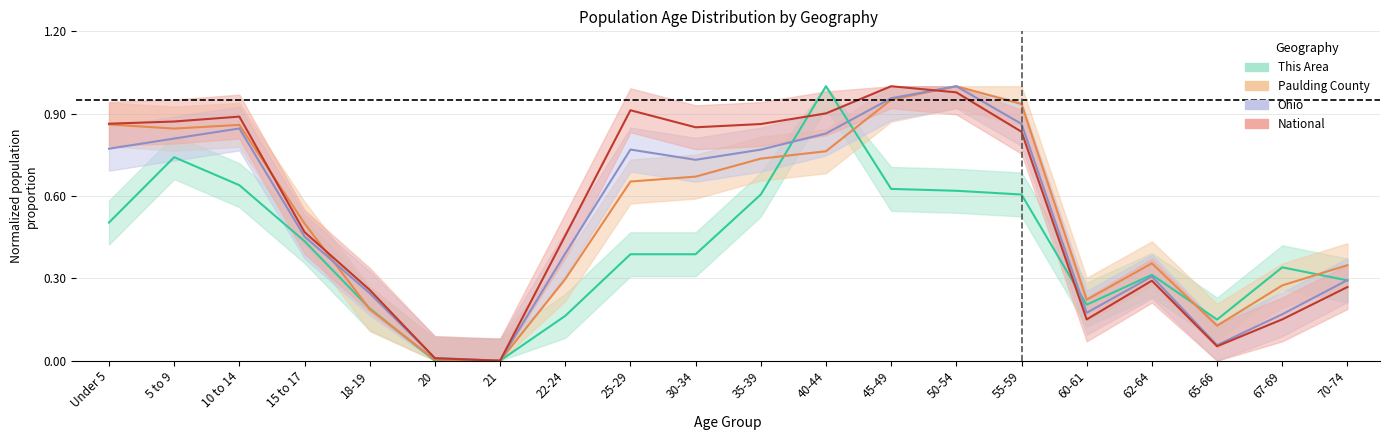

At which category does This Area reach its first local peak?

5 to 9